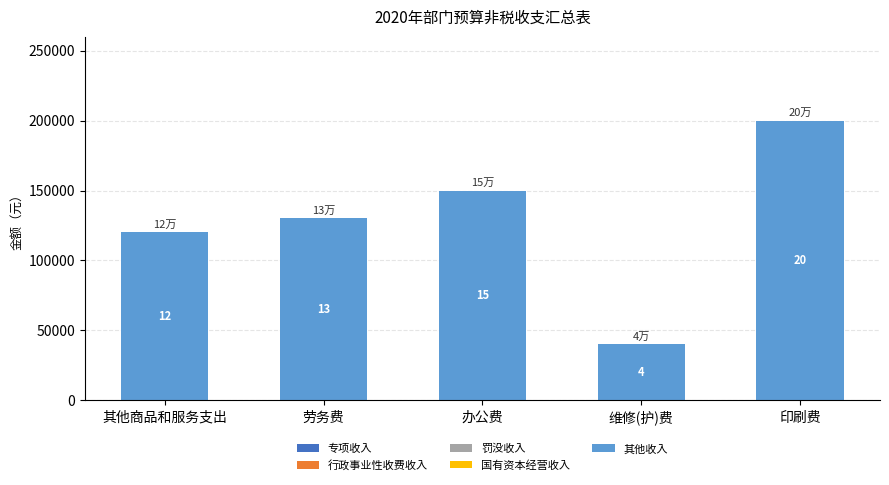

Are the bars horizontal?

No